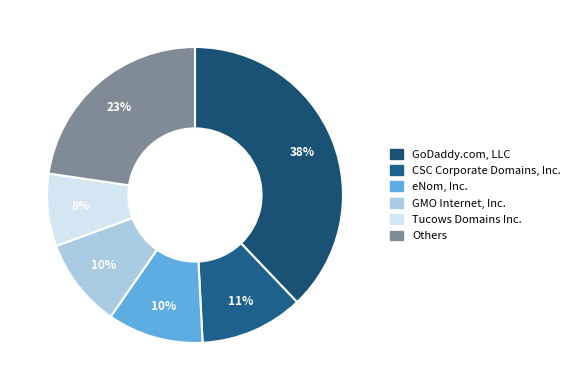

To the nearest percent, what is the average slice percentage?

17%